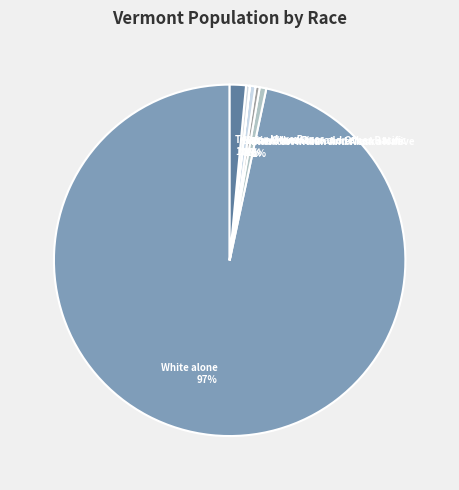

To the nearest percent, what portion does Two or More Races represent?

1%